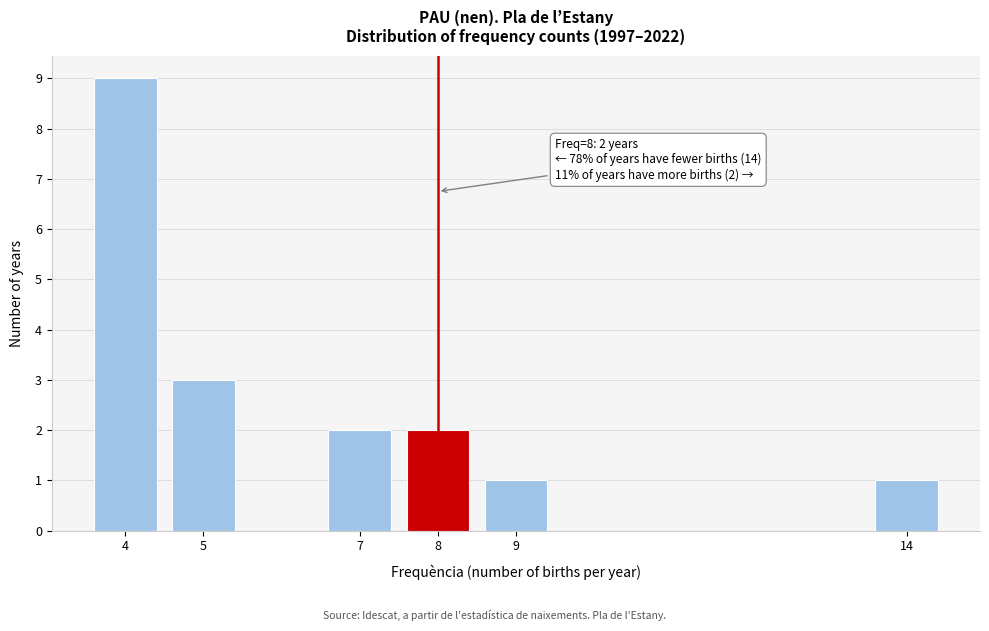

Reading left to right, extract all data points from this chart.

4=9	5=3	7=2	8=2	9=1	14=1